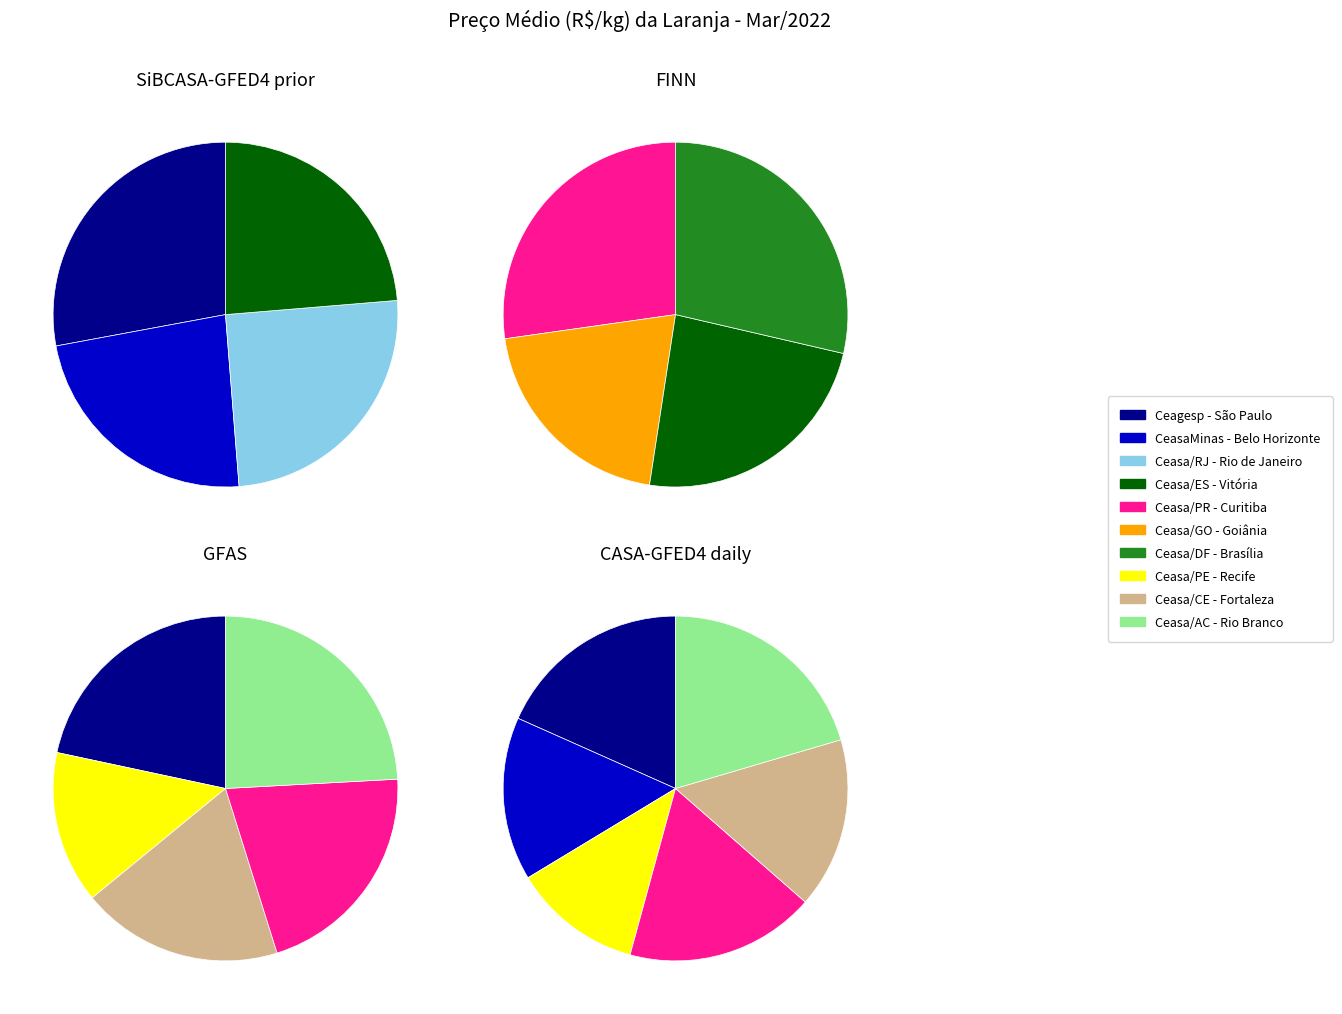

Does Ceasa/ES - Vitória represent more than half of the total?

No